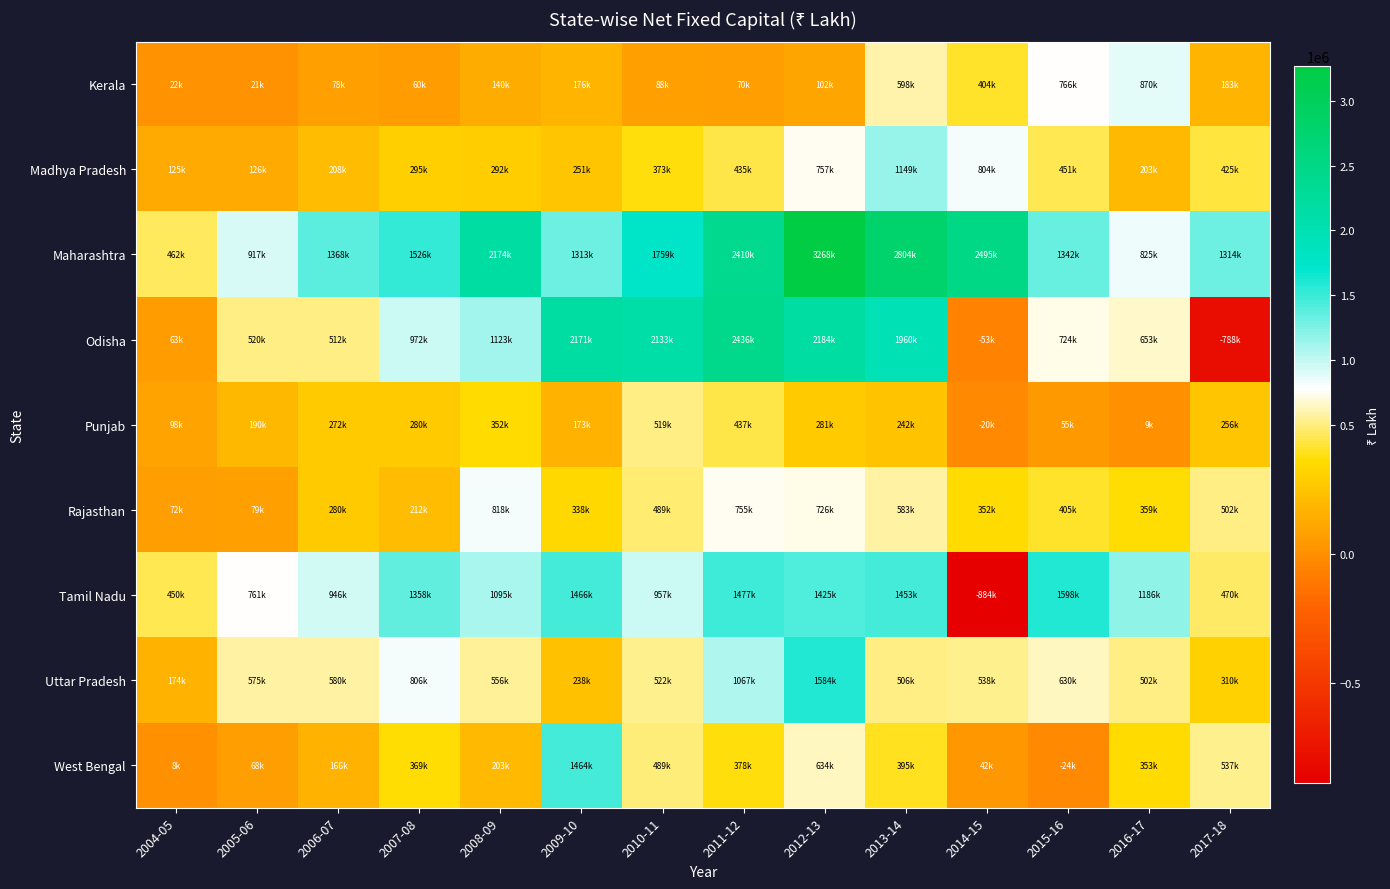

Which series has the largest range (max minus min)?

Odisha